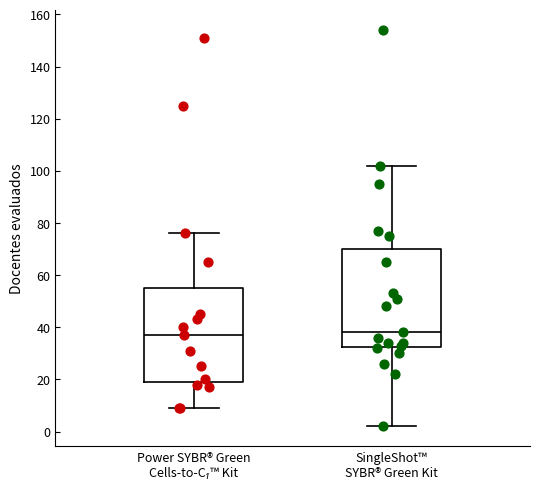

Reading left to right, transcribe this box plot: for each box, give where its median line is, the range the box spans, and where its two whiskers end, as read against the y-axis. The values are not printed on the chart, so give them approximately, as read against the axis.

Power SYBR® Green Cells-to-C₁™ Kit: median 38, box 20 to 56, whiskers 10 to 76
SingleShot™ SYBR® Green Kit: median 38, box 32 to 70, whiskers 2 to 102